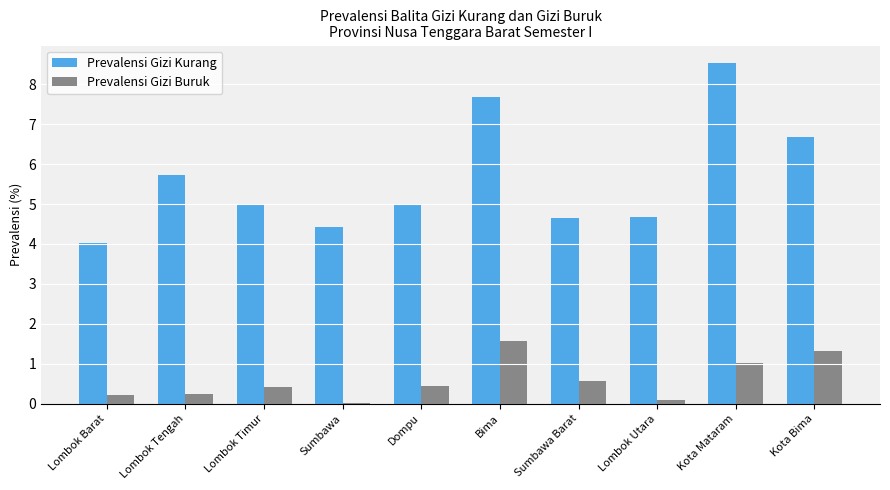

How many distinct data groups are displayed?

2